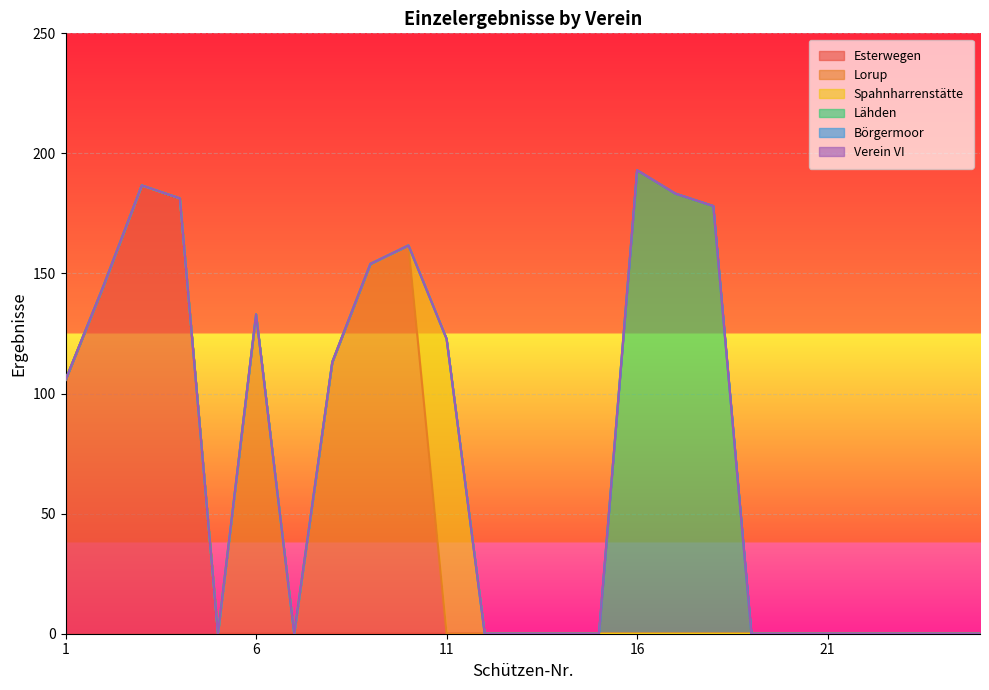

Is the value of Spahnharrenstätte at 17 greater than the value of Esterwegen at 1?

No